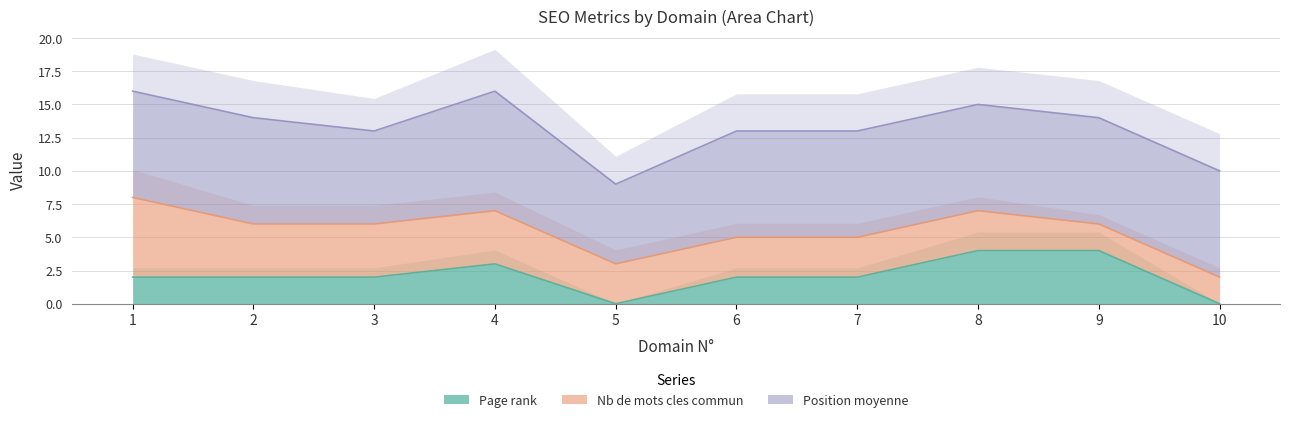

Reading left to right, what are all the values shown in this chart?

Page rank: 2	2	2	3	0	2	2	4	4	0
Nb de mots cles commun: 6	4	4	4	3	3	3	3	2	2
Position moyenne: 8	8	7	9	6	8	8	8	8	8